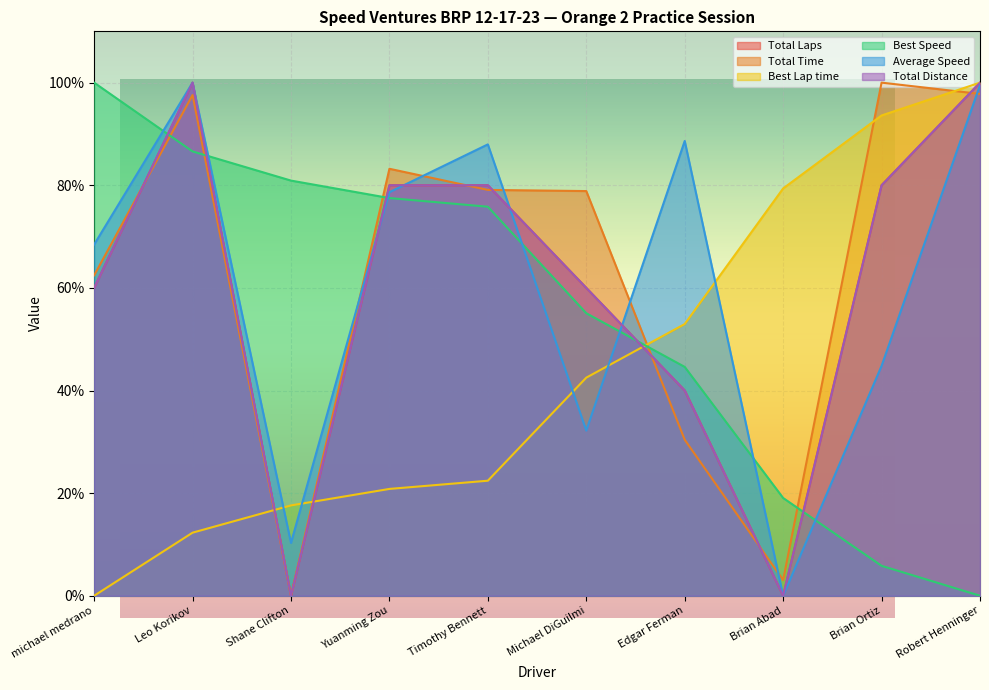

True or false: Best Lap time has a value of 22.4 at Timothy Bennett.

True